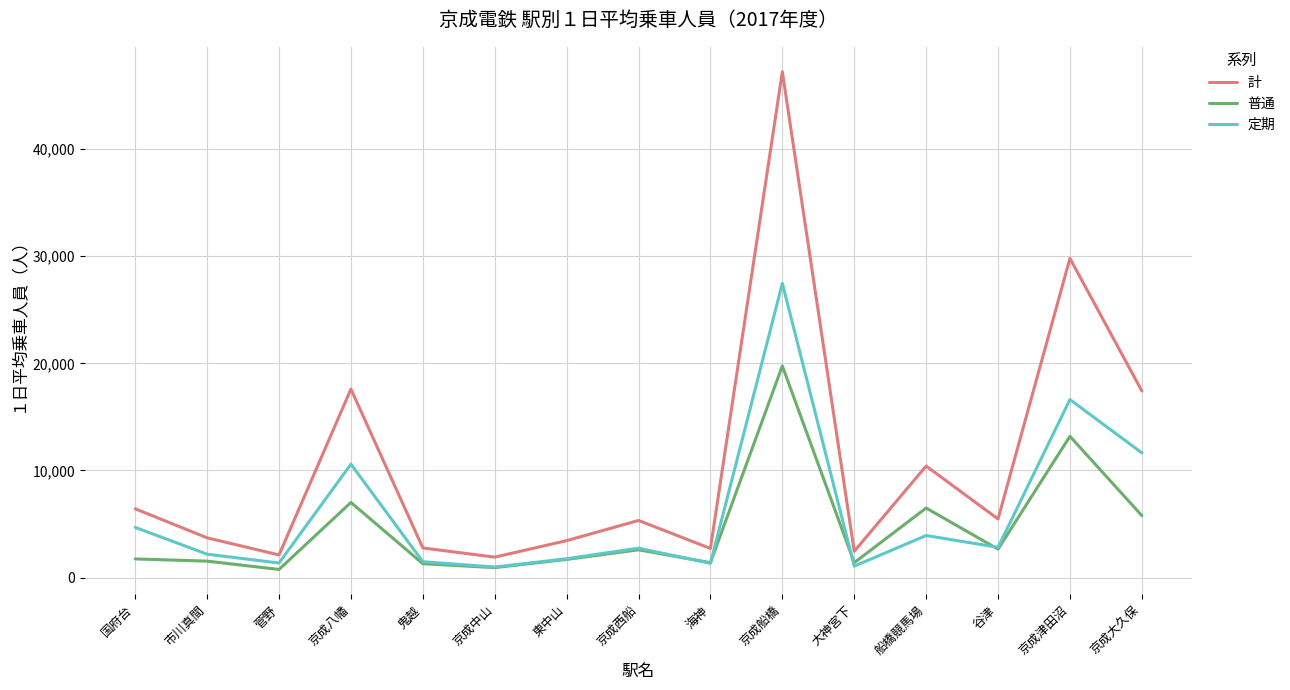

List the series in order of their peak value, highest first.

計, 定期, 普通